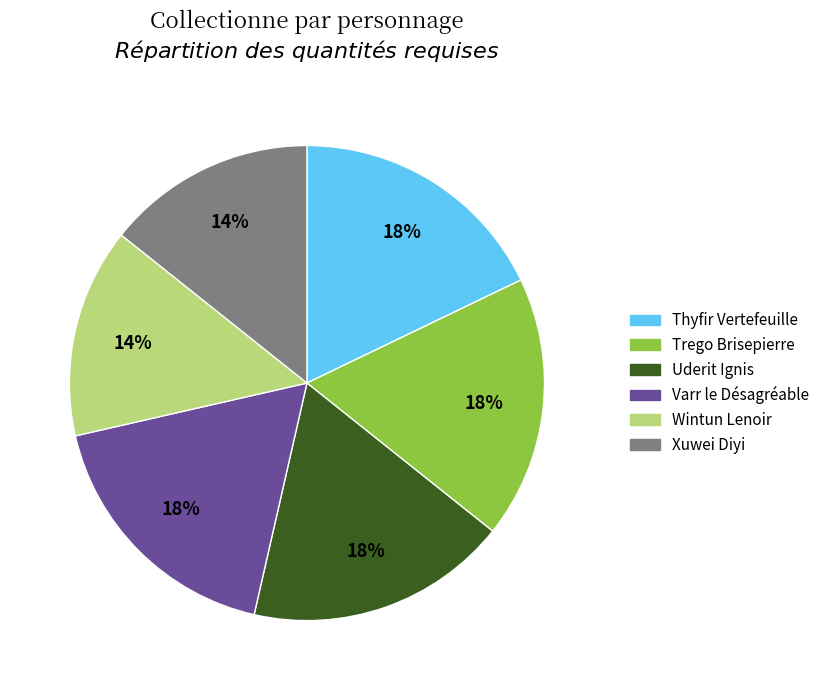

The Thyfir Vertefeuille slice represents 13% of the pie. True or false?

False